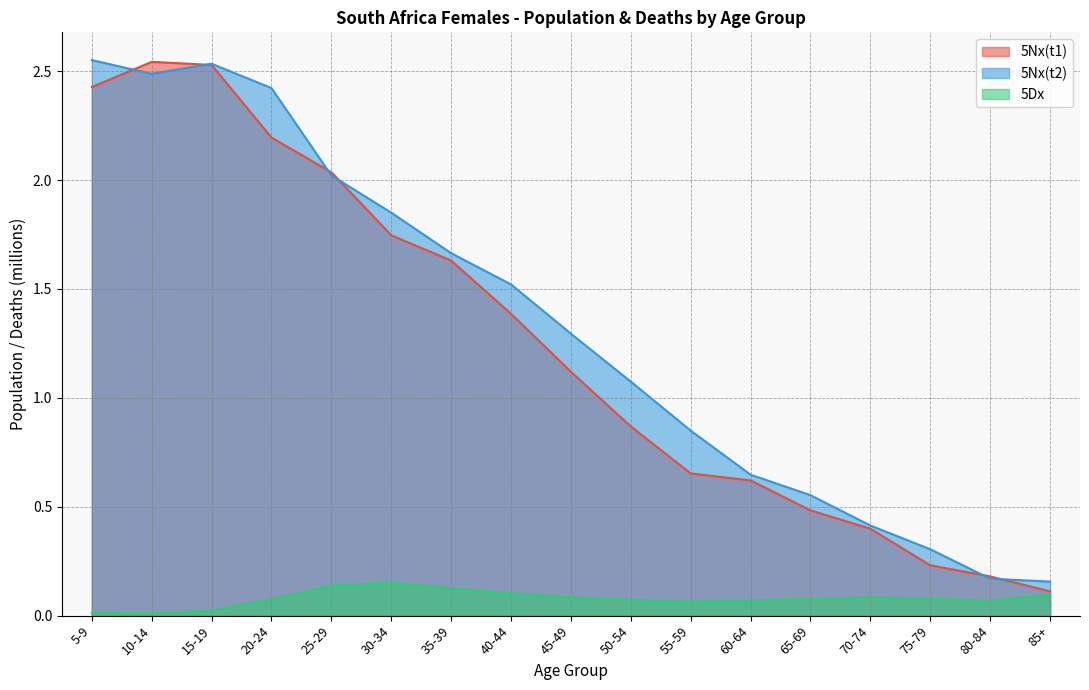

True or false: 5Nx(t1) has a value of 0.4 at 55-59.

False